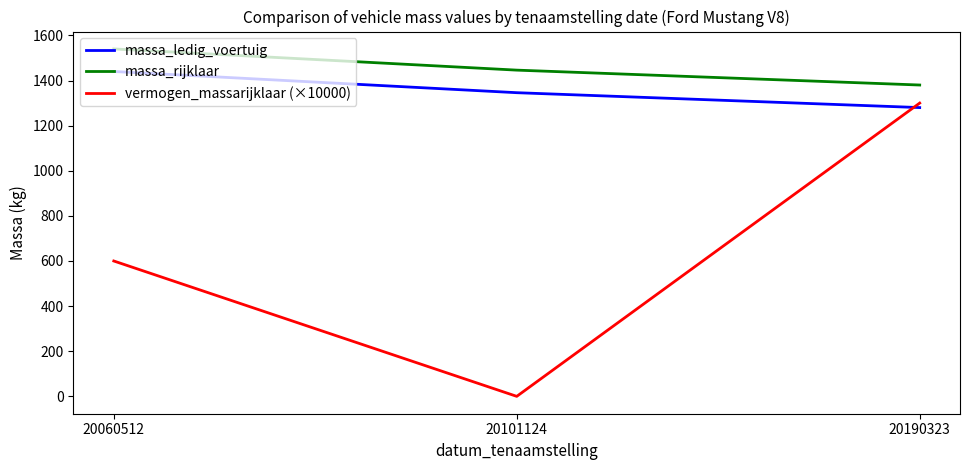

How many lines are shown in the chart?

3